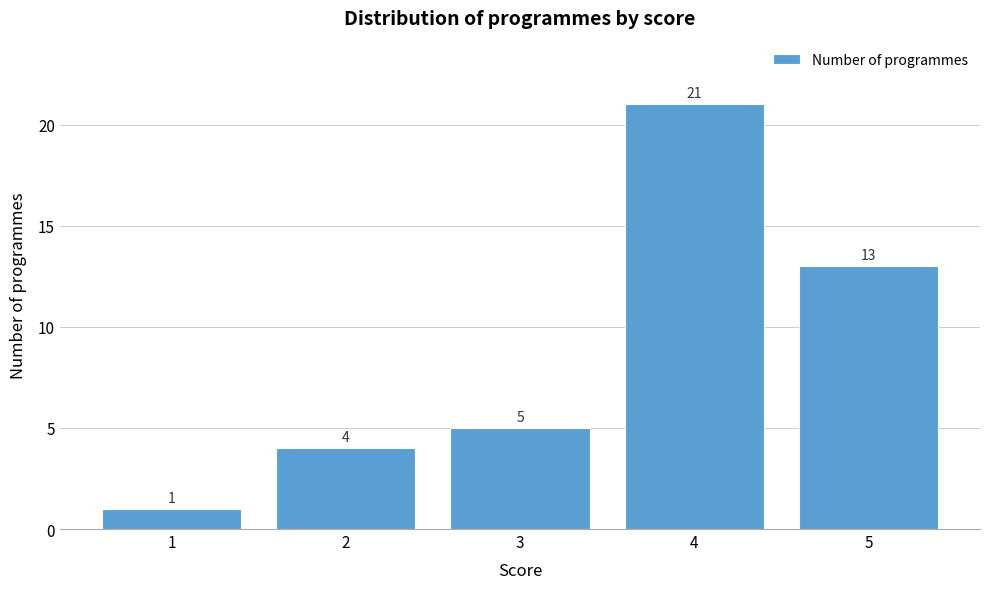

Reading left to right, what are all the values shown in this chart?

1=1	2=4	3=5	4=21	5=13